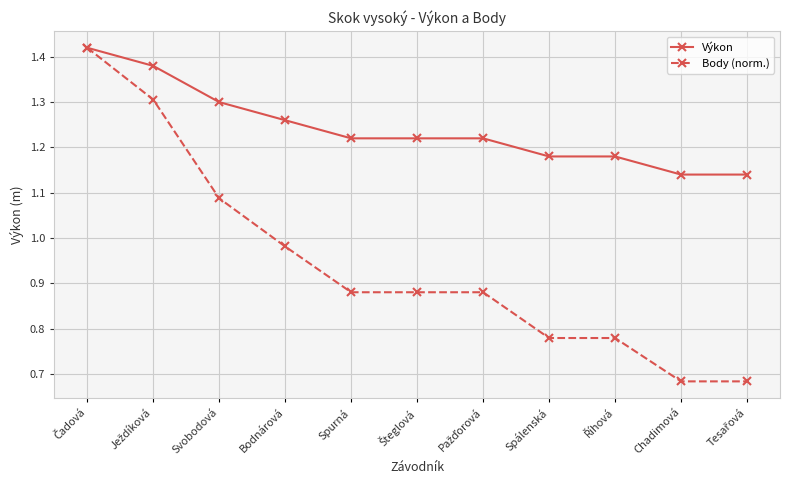

What position from the right is Chadimová?

2